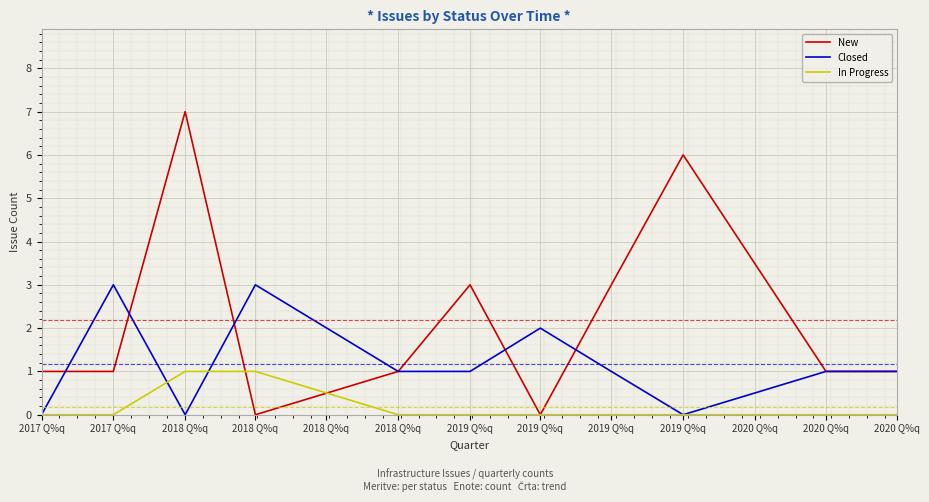

How many distinct data groups are displayed?

3